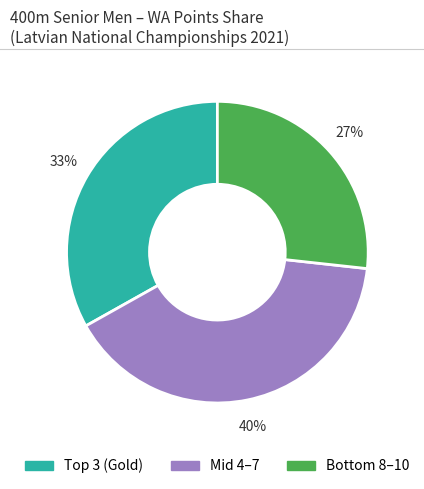

To the nearest percent, what is the average slice percentage?

33%